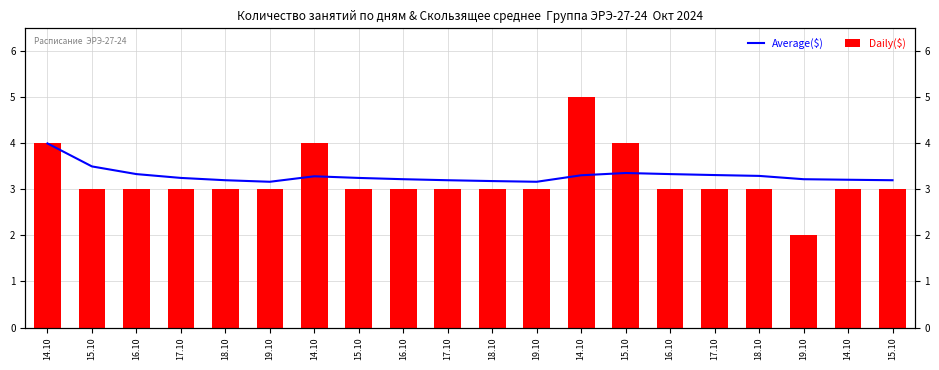

Reading left to right, what are all the values shown in this chart?

Average($): 14.10=4.0	15.10=3.5	16.10=3.3	17.10=3.2	18.10=3.2	19.10=3.2	14.10=3.3	15.10=3.2	16.10=3.2	17.10=3.2	18.10=3.2	19.10=3.2	14.10=3.3	15.10=3.4	16.10=3.3	17.10=3.3	18.10=3.3	19.10=3.2	14.10=3.2	15.10=3.2
Daily($): 14.10=4.0	15.10=3.0	16.10=3.0	17.10=3.0	18.10=3.0	19.10=3.0	14.10=4.0	15.10=3.0	16.10=3.0	17.10=3.0	18.10=3.0	19.10=3.0	14.10=5.0	15.10=4.0	16.10=3.0	17.10=3.0	18.10=3.0	19.10=2.0	14.10=3.0	15.10=3.0